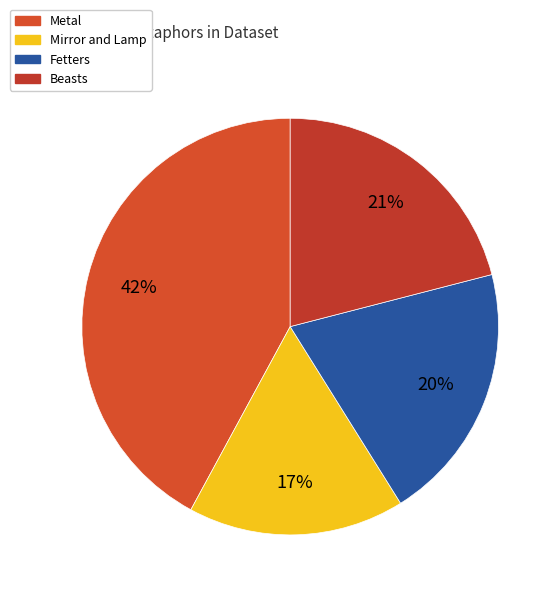

How many slices are in this pie chart?

4